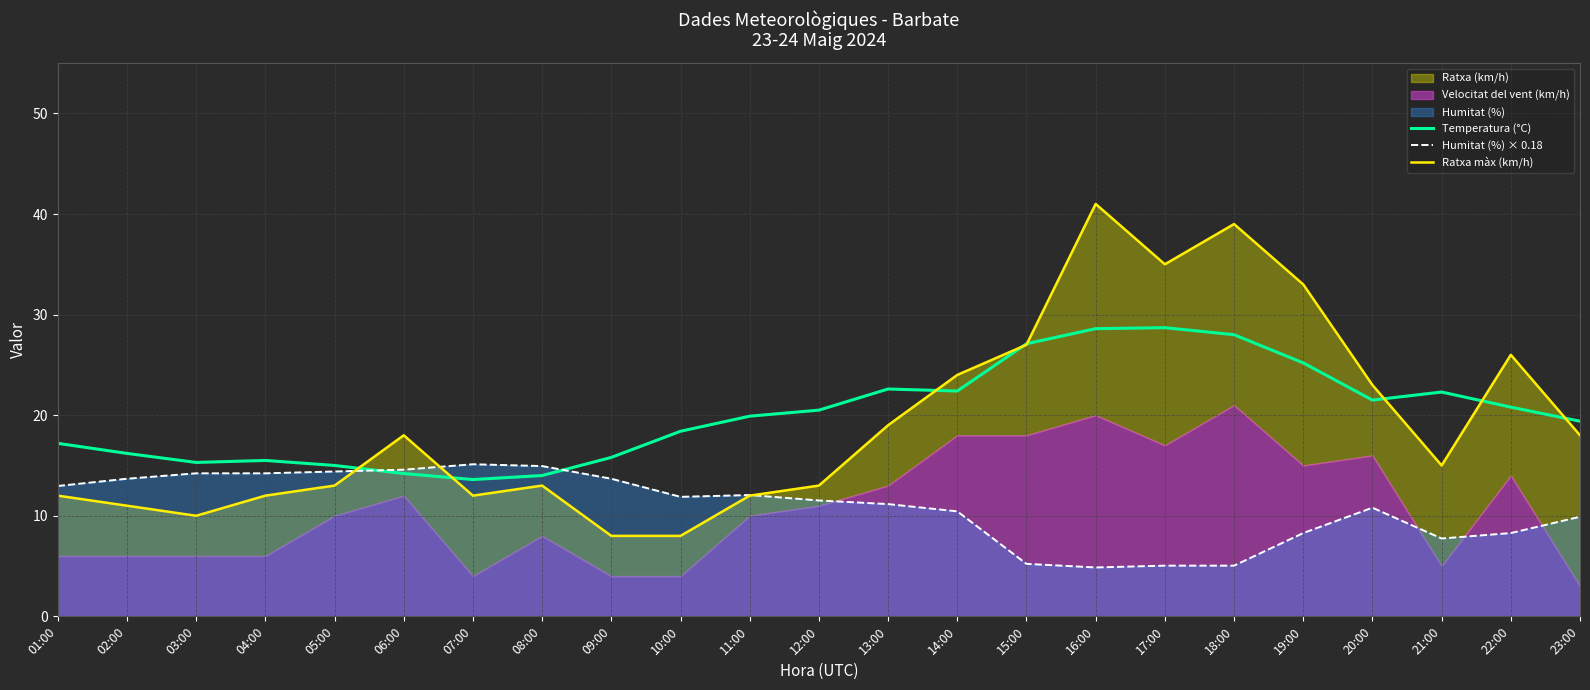

Which has a higher value, 17:00 or 04:00?

17:00